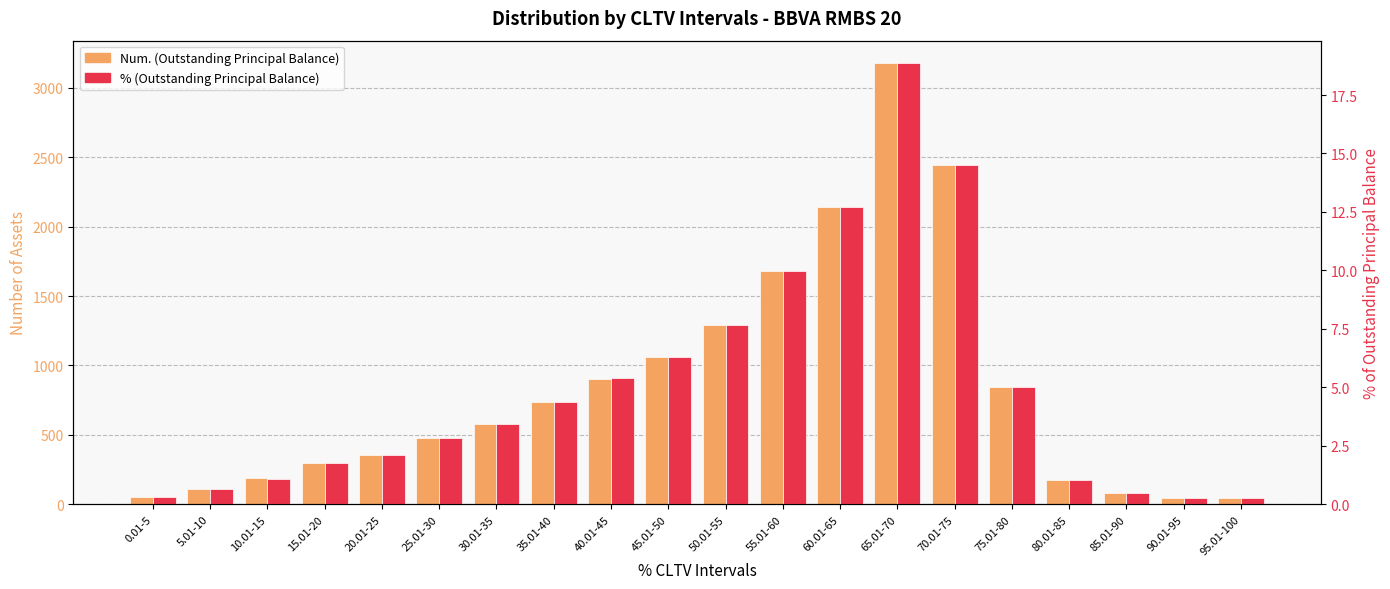

Reading left to right, extract all data points from this chart.

Num. (Outstanding Principal Balance): 0.01-5=55.0	5.01-10=113.0	10.01-15=186.0	15.01-20=299.0	20.01-25=354.0	25.01-30=480.0	30.01-35=577.0	35.01-40=738.0	40.01-45=906.0	45.01-50=1063.0	50.01-55=1292.0	55.01-60=1679.0	60.01-65=2143.0	65.01-70=3181.0	70.01-75=2442.0	75.01-80=846.0	80.01-85=176.0	85.01-90=79.0	90.01-95=43.0	95.01-100=42.0
% (Outstanding Principal Balance): 0.01-5=0.3	5.01-10=0.7	10.01-15=1.1	15.01-20=1.8	20.01-25=2.1	25.01-30=2.9	30.01-35=3.4	35.01-40=4.4	40.01-45=5.4	45.01-50=6.3	50.01-55=7.7	55.01-60=10.0	60.01-65=12.7	65.01-70=18.9	70.01-75=14.5	75.01-80=5.0	80.01-85=1.0	85.01-90=0.5	90.01-95=0.3	95.01-100=0.2